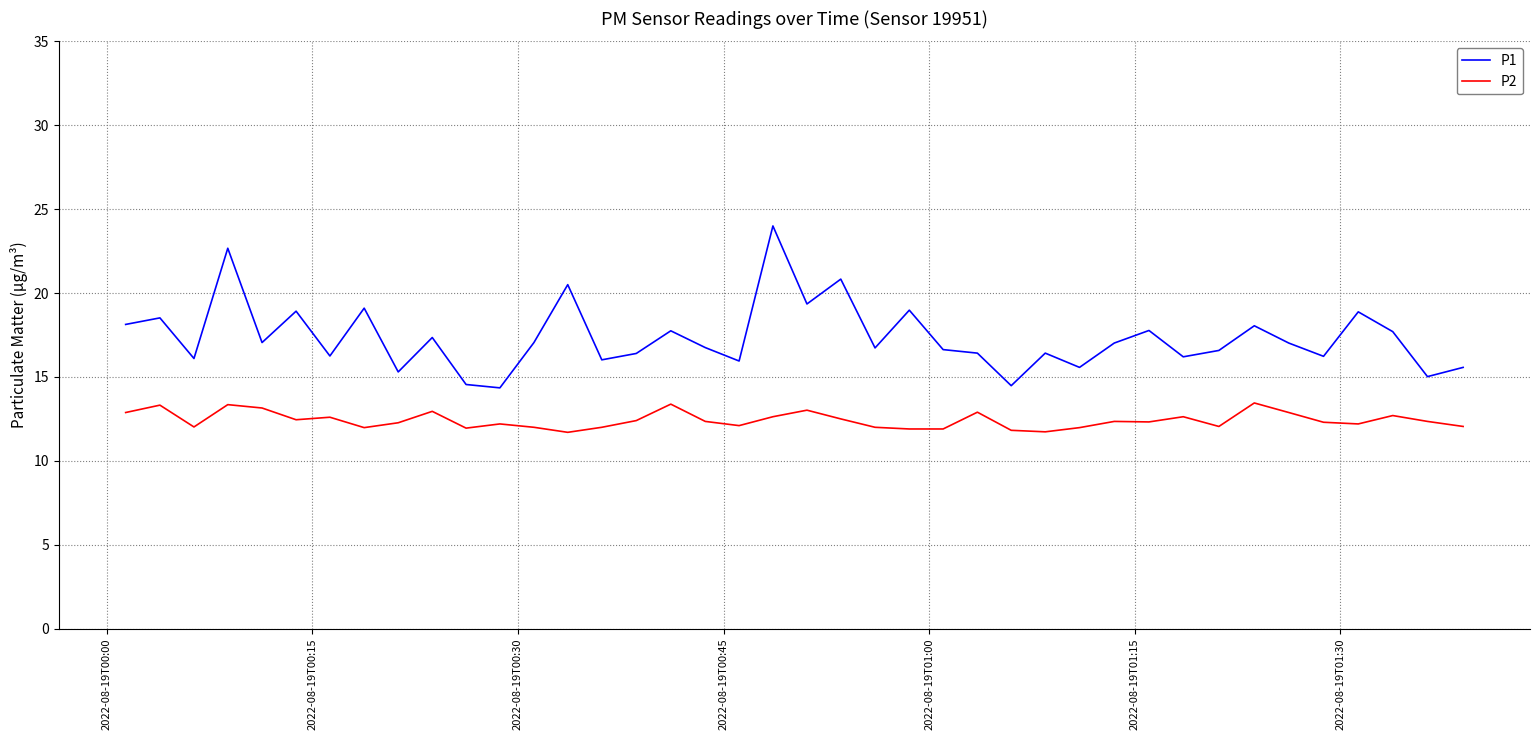

Rank the series by their average value, from highest to lowest.

P1, P2